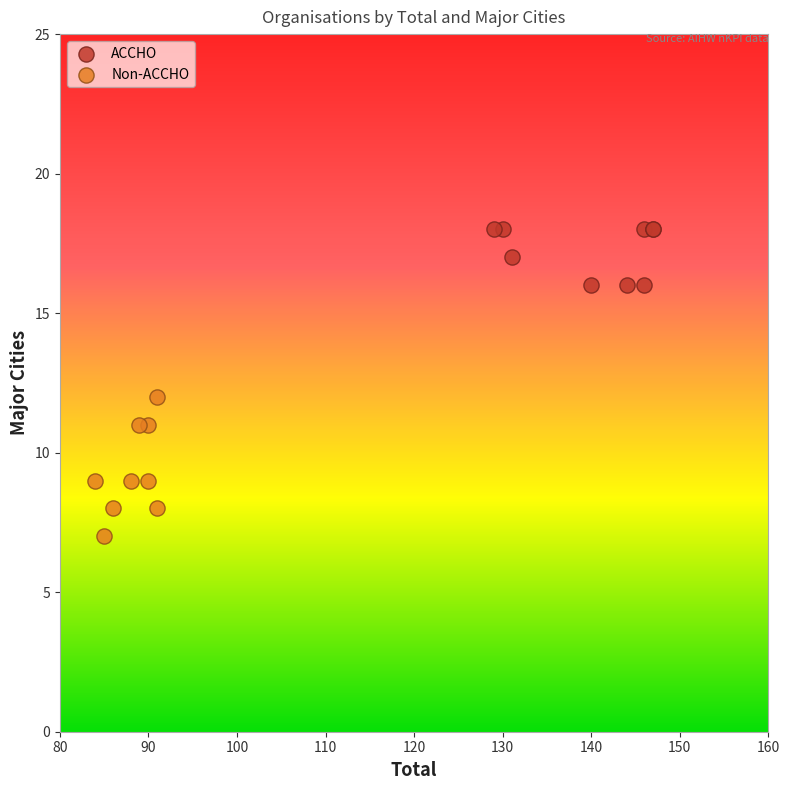

Which series has the largest Y range (max minus min)?

Non-ACCHO